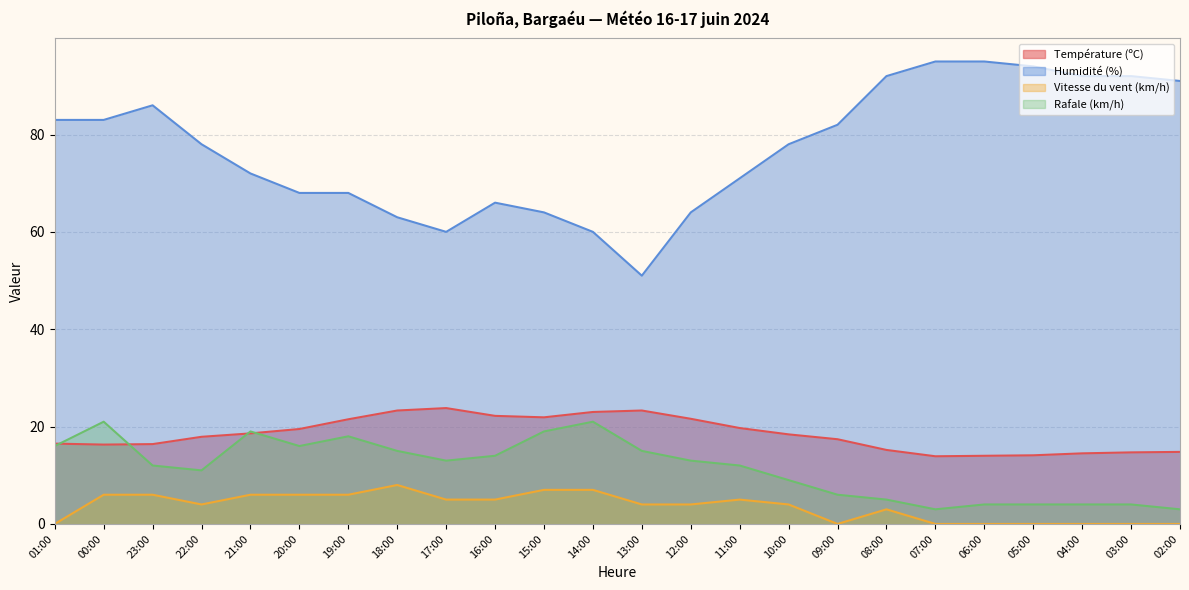

True or false: Humidité (%) has more than 2 points higher than both neighbors.

False